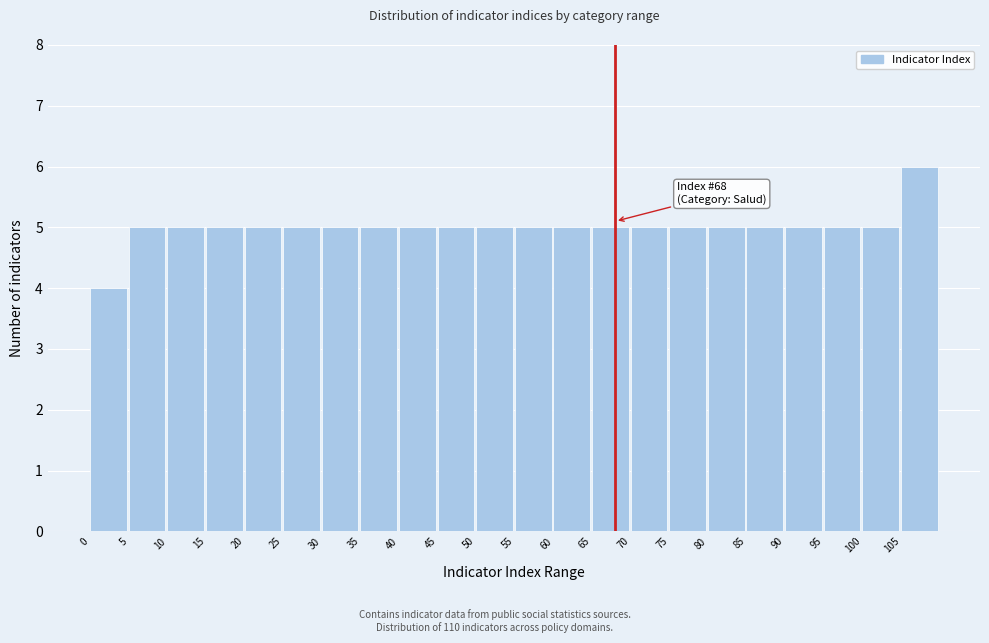

Which range on the x-axis has the tallest bar?

105 to 110